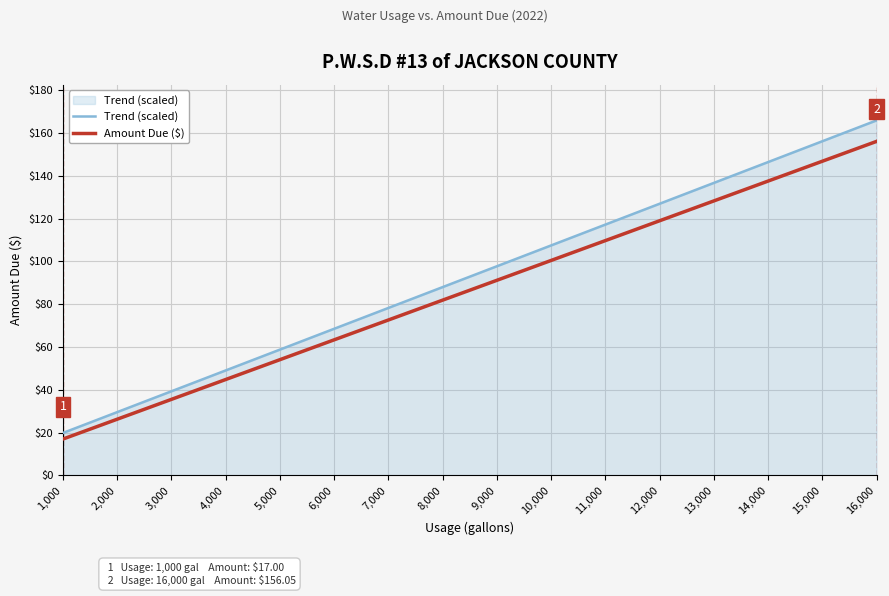

What is the average value of the Trend (scaled) series?

92.9